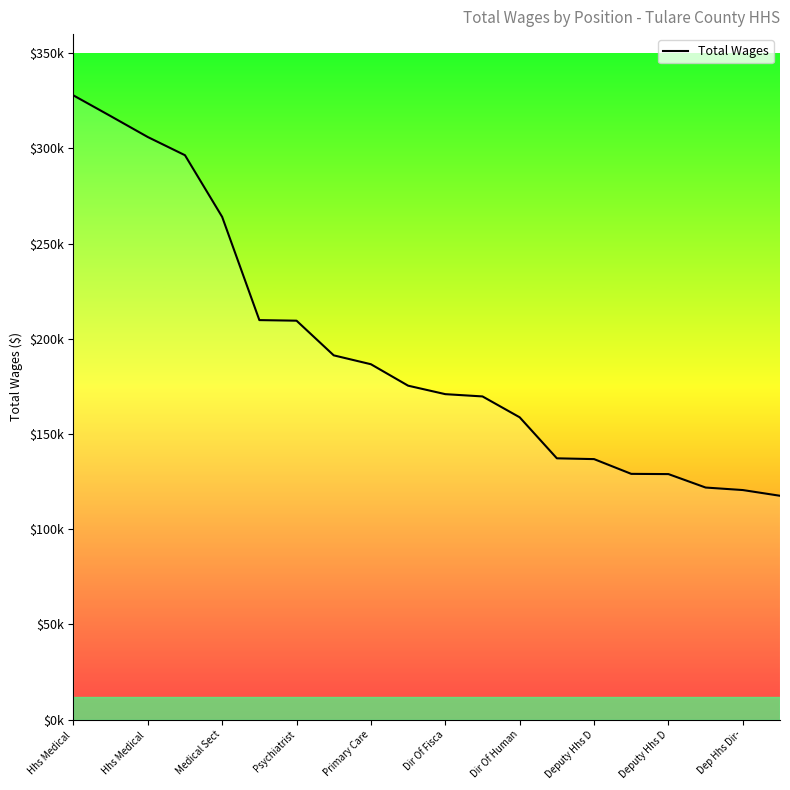

Does the chart display data point markers on the line(s)?

No